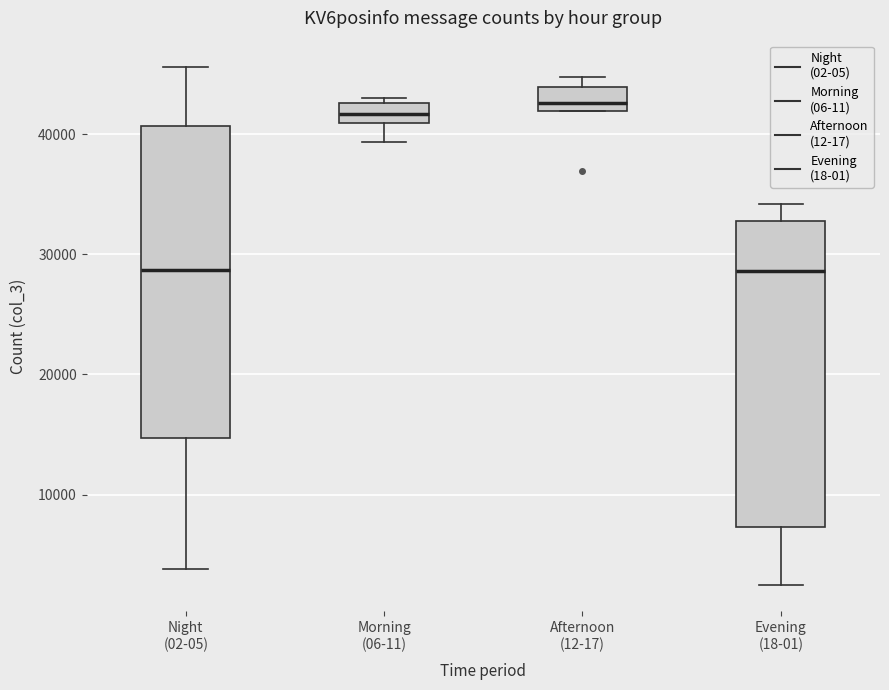

Reading left to right, read every box against the y-axis: the position of its median line, the range the box covers, and the ends of its whiskers. The values are not printed on the chart, so give them approximately, as read against the axis.

Night (02-05): median 29000, box 15000 to 41000, whiskers 4000 to 46000
Morning (06-11): median 42000, box 41000 to 43000, whiskers 39000 to 43000 (just above the box's upper edge)
Afternoon (12-17): median 43000, box 42000 to 44000, whiskers 42000 to 45000
Evening (18-01): median 29000, box 7000 to 33000, whiskers 2000 to 34000